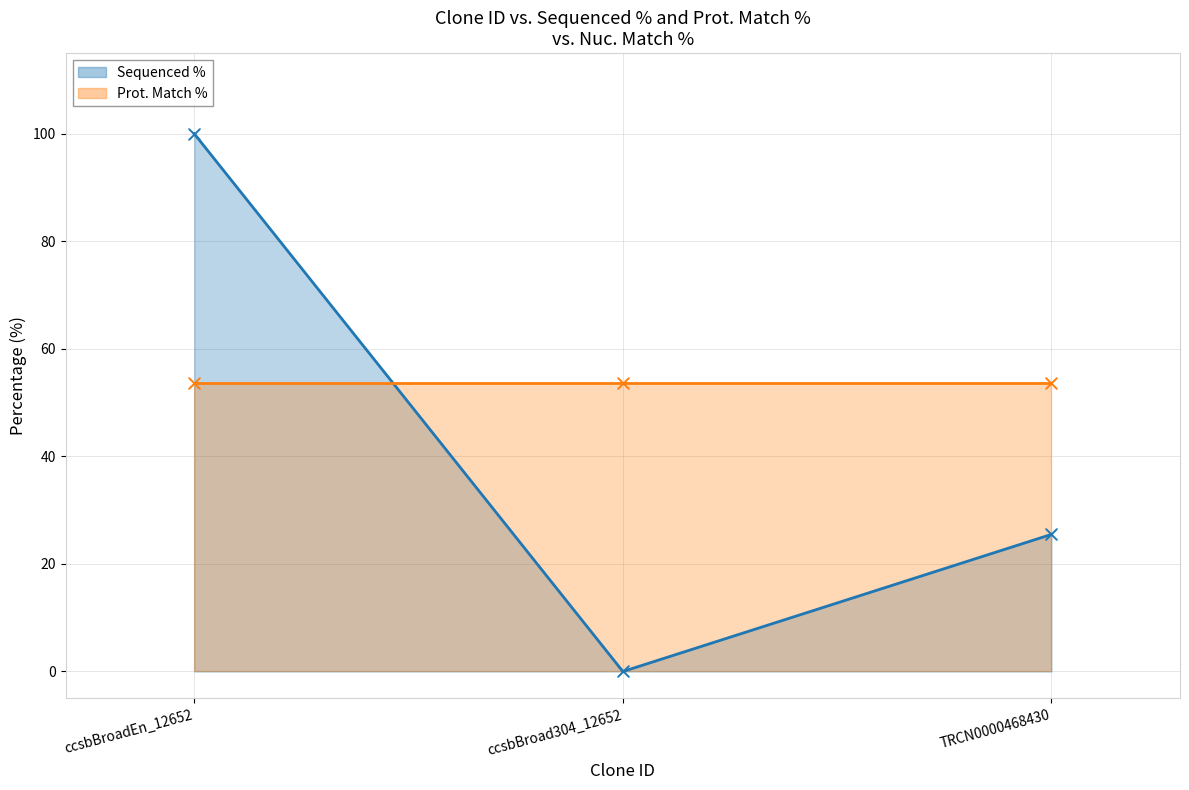

Which has a higher value, ccsbBroad304_12652 or ccsbBroadEn_12652?

ccsbBroadEn_12652